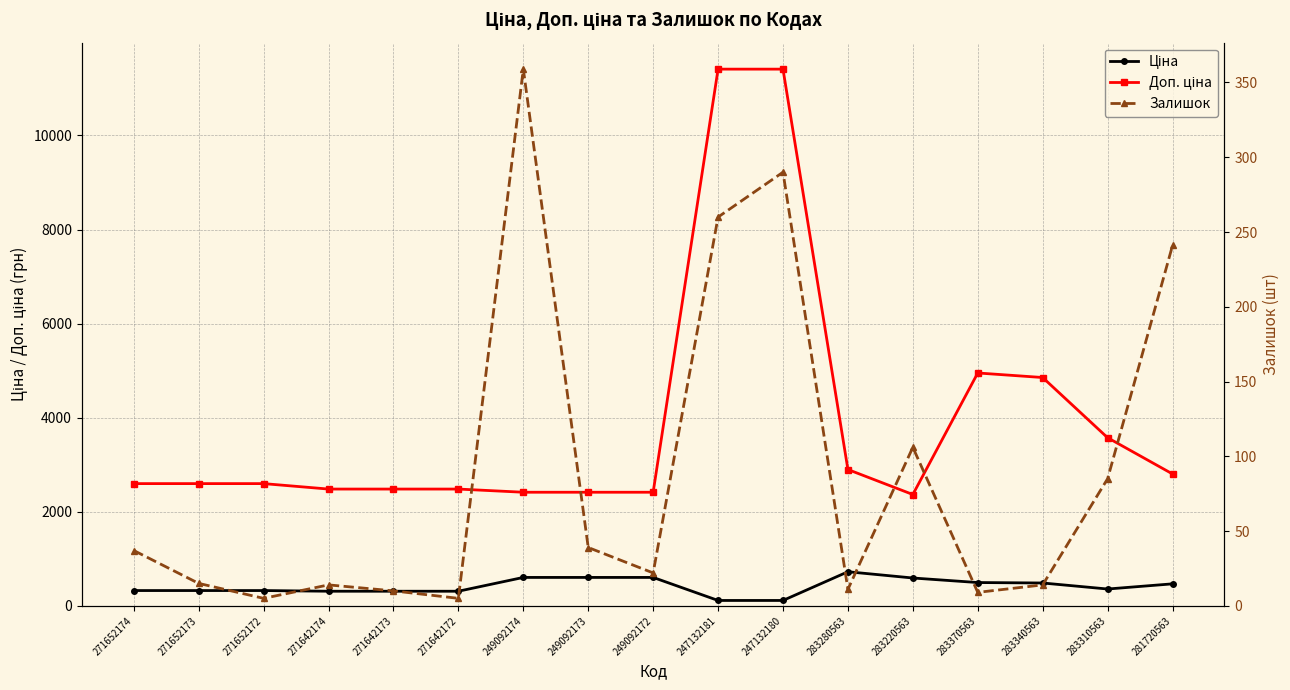

The value of Залишок at 283310563 is 85.0. True or false?

True